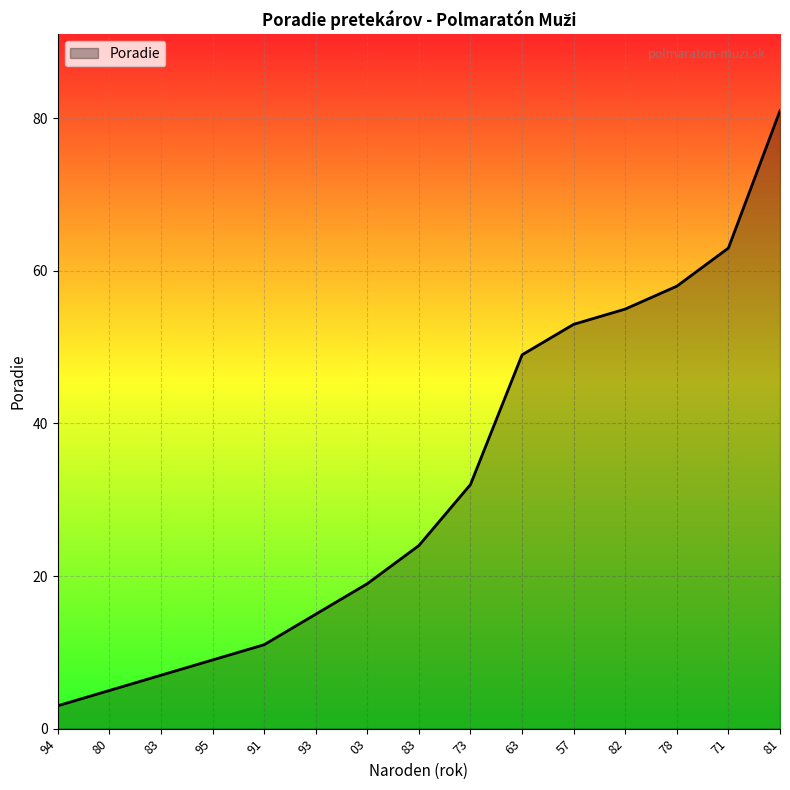

How many values are below 24?

7